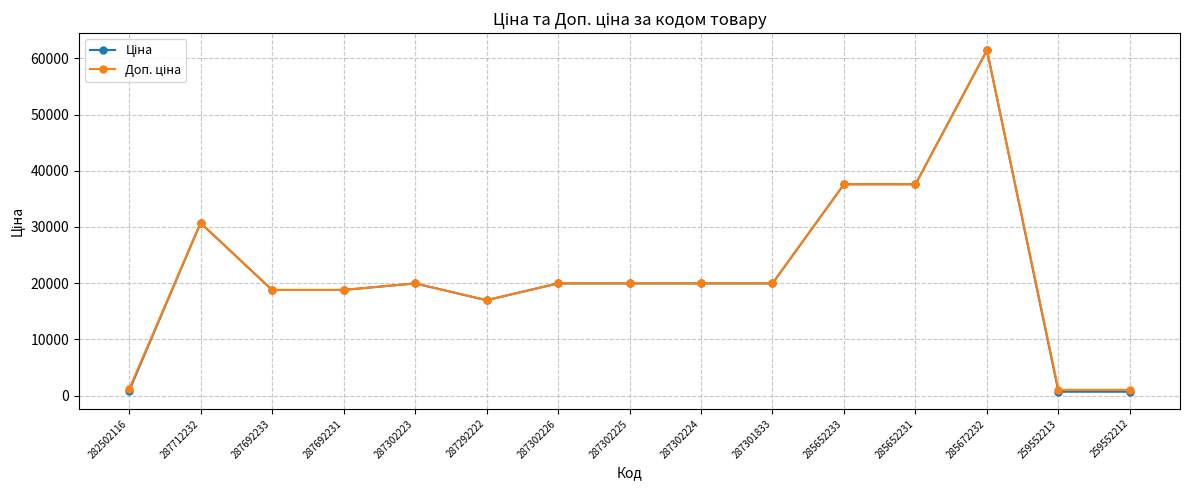

What is the total value across all series at 285652231?

75187.2